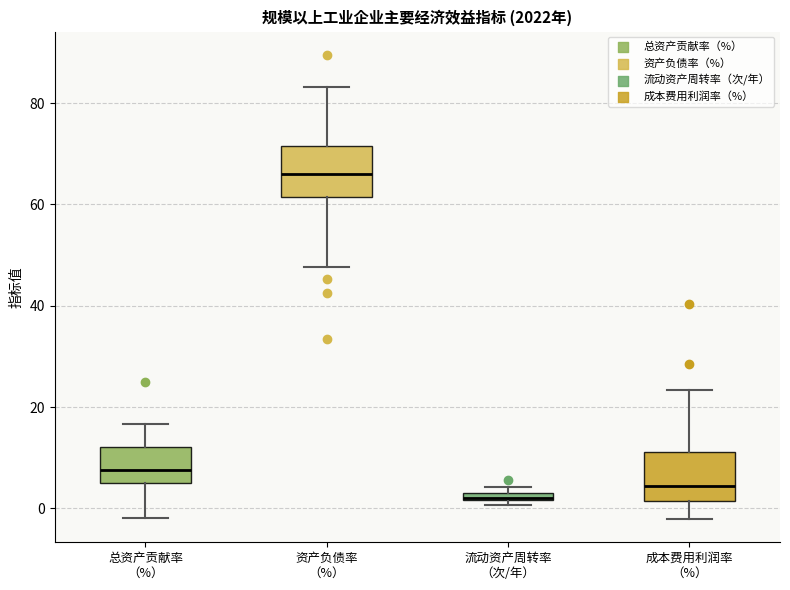

Where is the lower edge of the box for 成本费用利润率 （%） on the y-axis? The values are not printed on the chart, so give them approximately, as read against the axis.

2